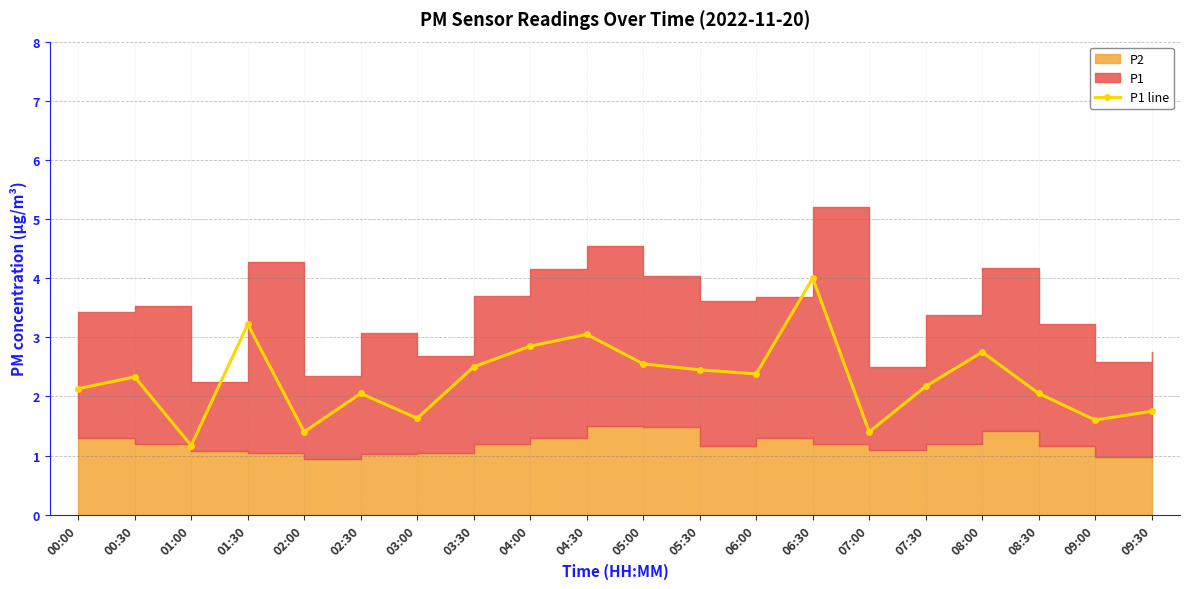

What position from the left is 03:30?

8